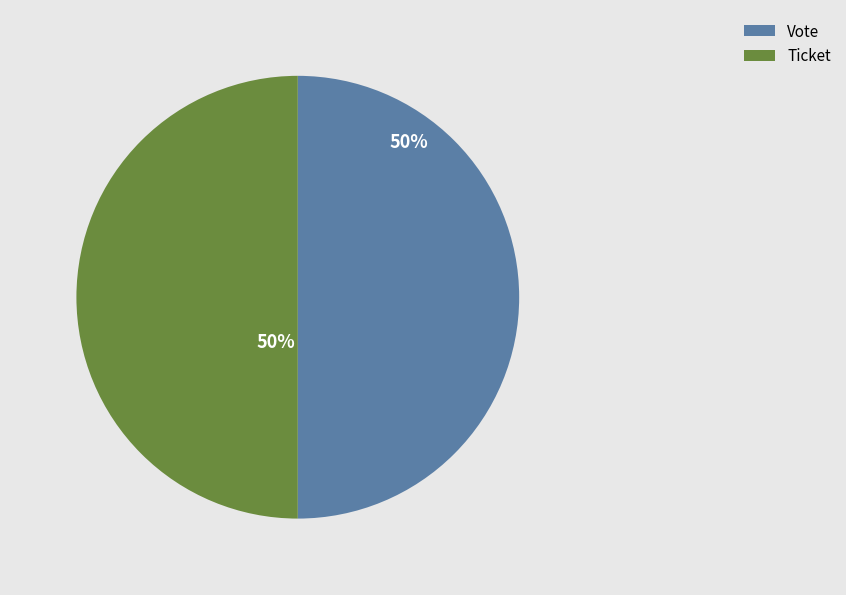

Do Vote and Ticket together represent more than half of the pie?

Yes